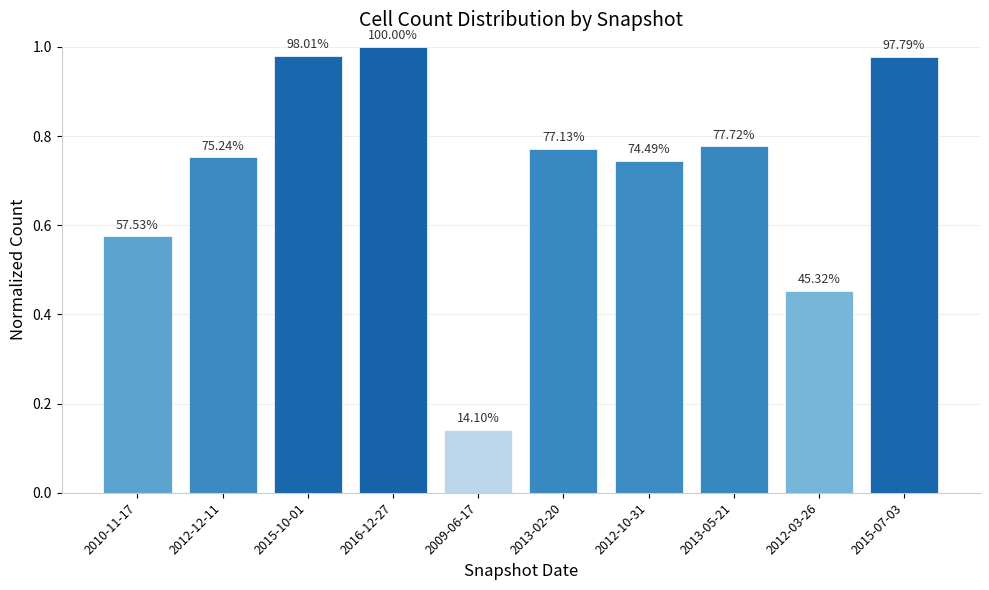

What is the difference between the values at 2015-10-01 and 2013-02-20?

0.2